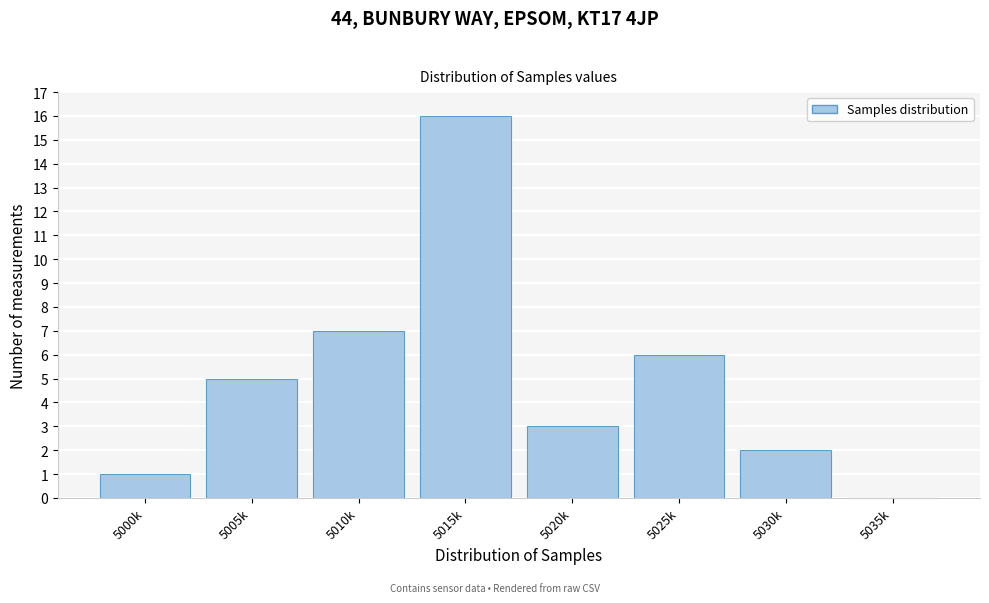

Reading left to right, extract all data points from this chart.

5000k=1	5005k=5	5010k=7	5015k=16	5020k=3	5025k=6	5030k=2	5035k=0